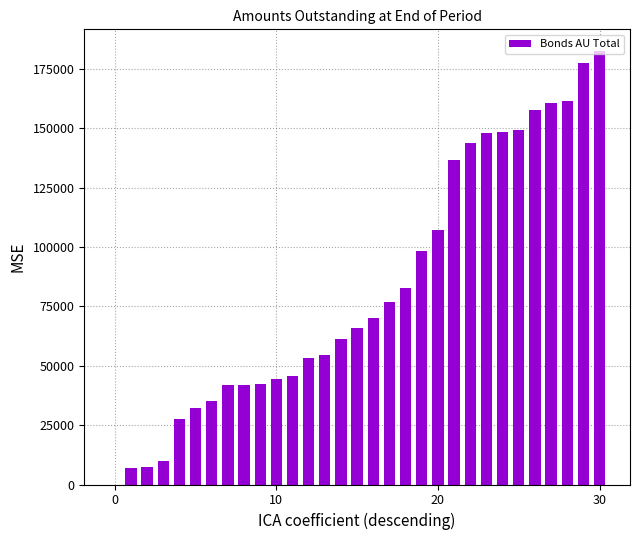

What is the sum of all values?

2569786